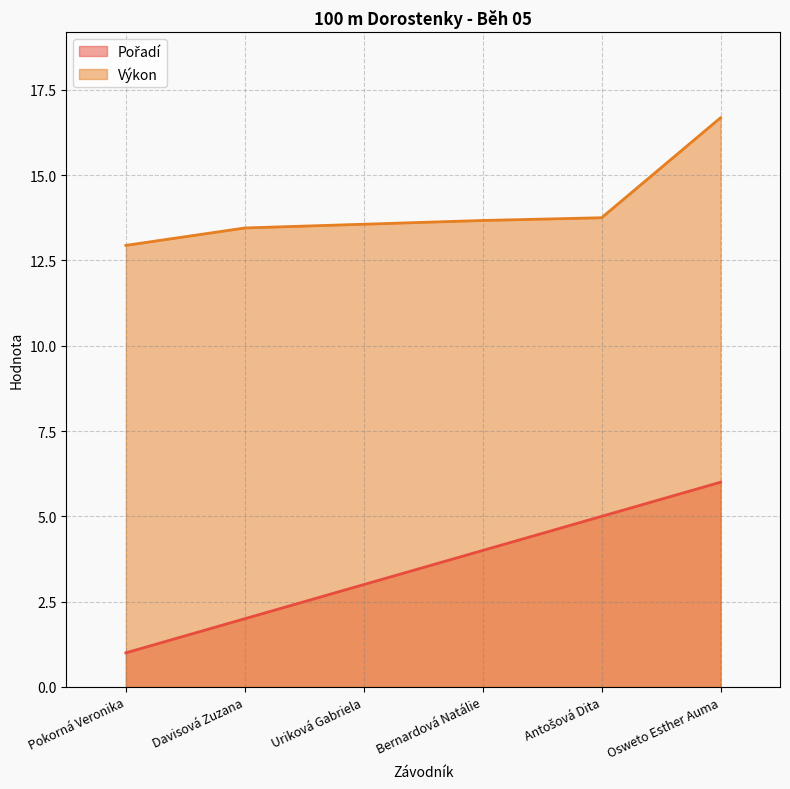

How many values in the Pořadí series are below 4?

3